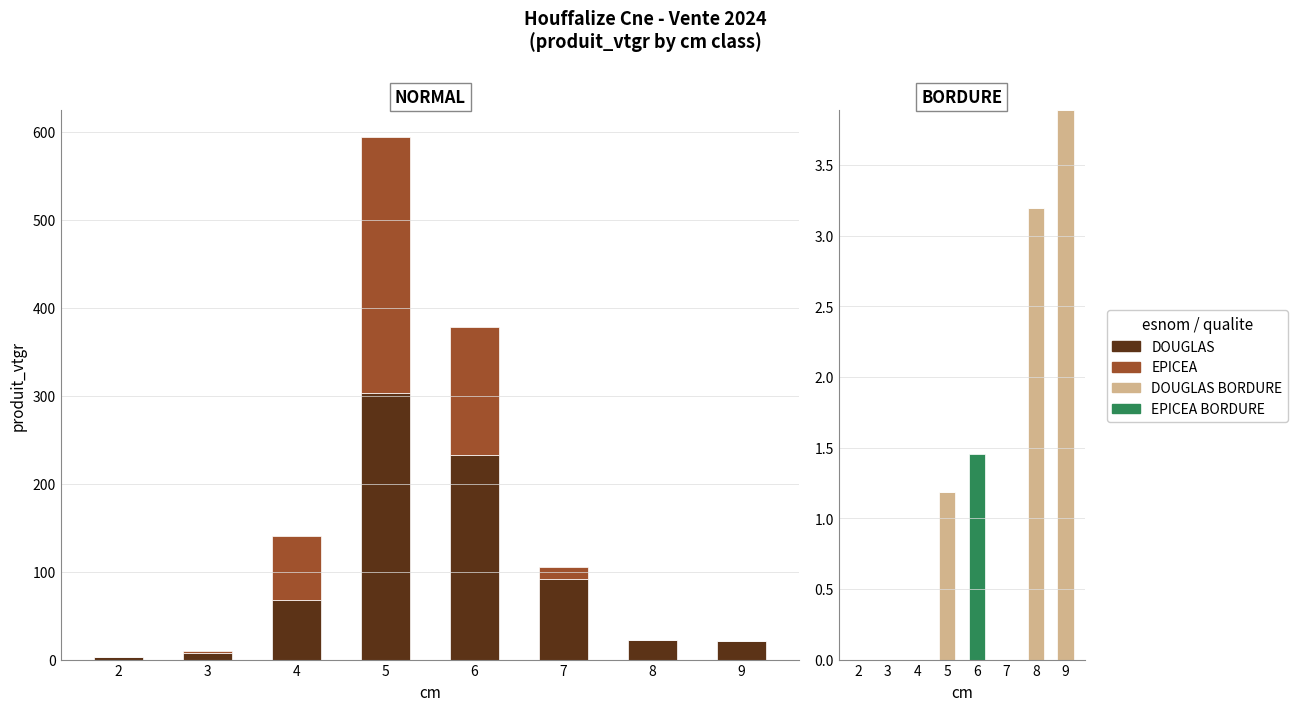

Is the value of DOUGLAS BORDURE at 2 greater than the value of DOUGLAS at 7?

No